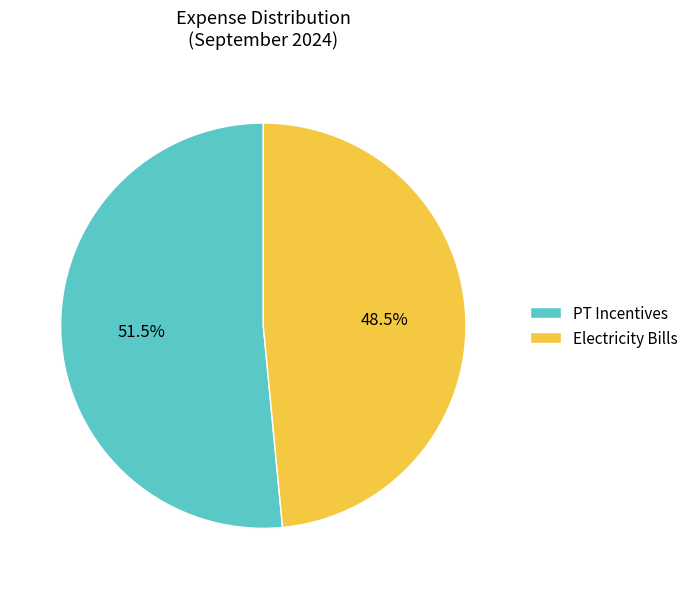

Count the number of slices in the pie.

2